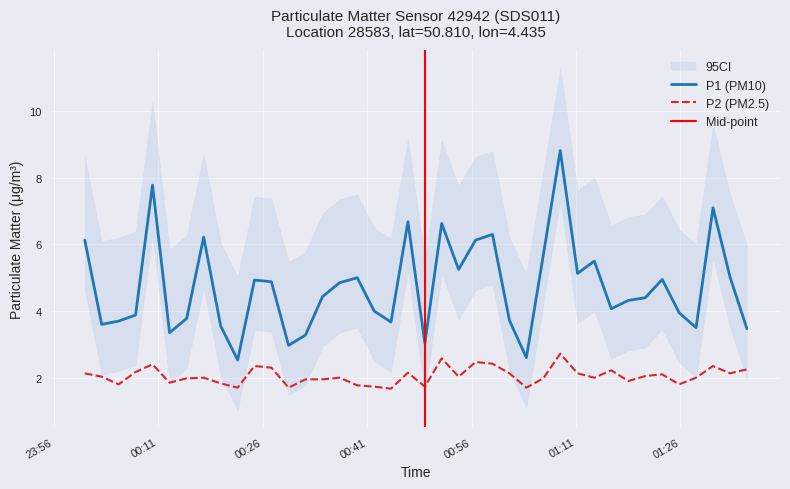

How many interior local peaks does the P2 series have?

11